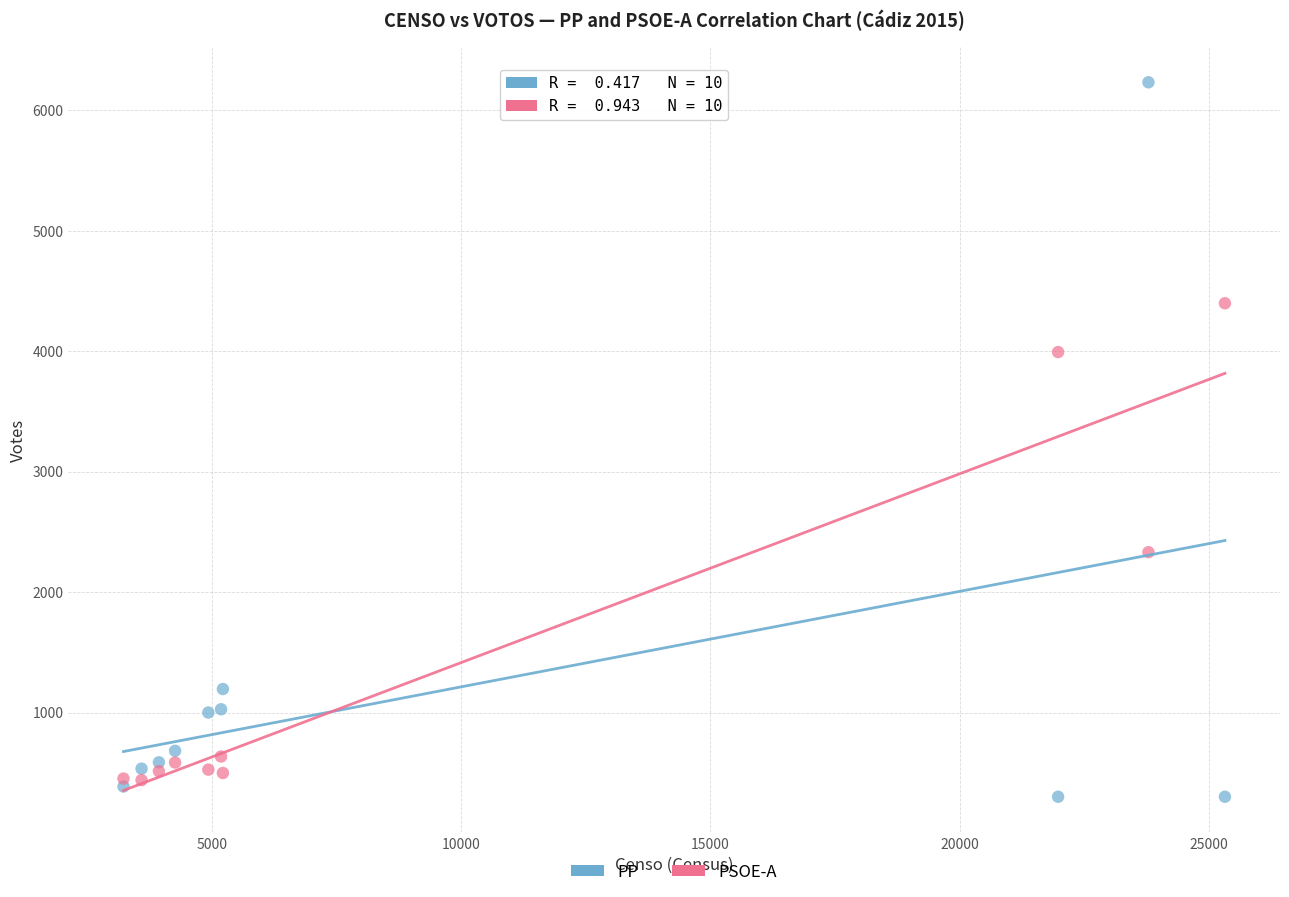

Across all data points, what is the range of Y values (max minus min)?

5930